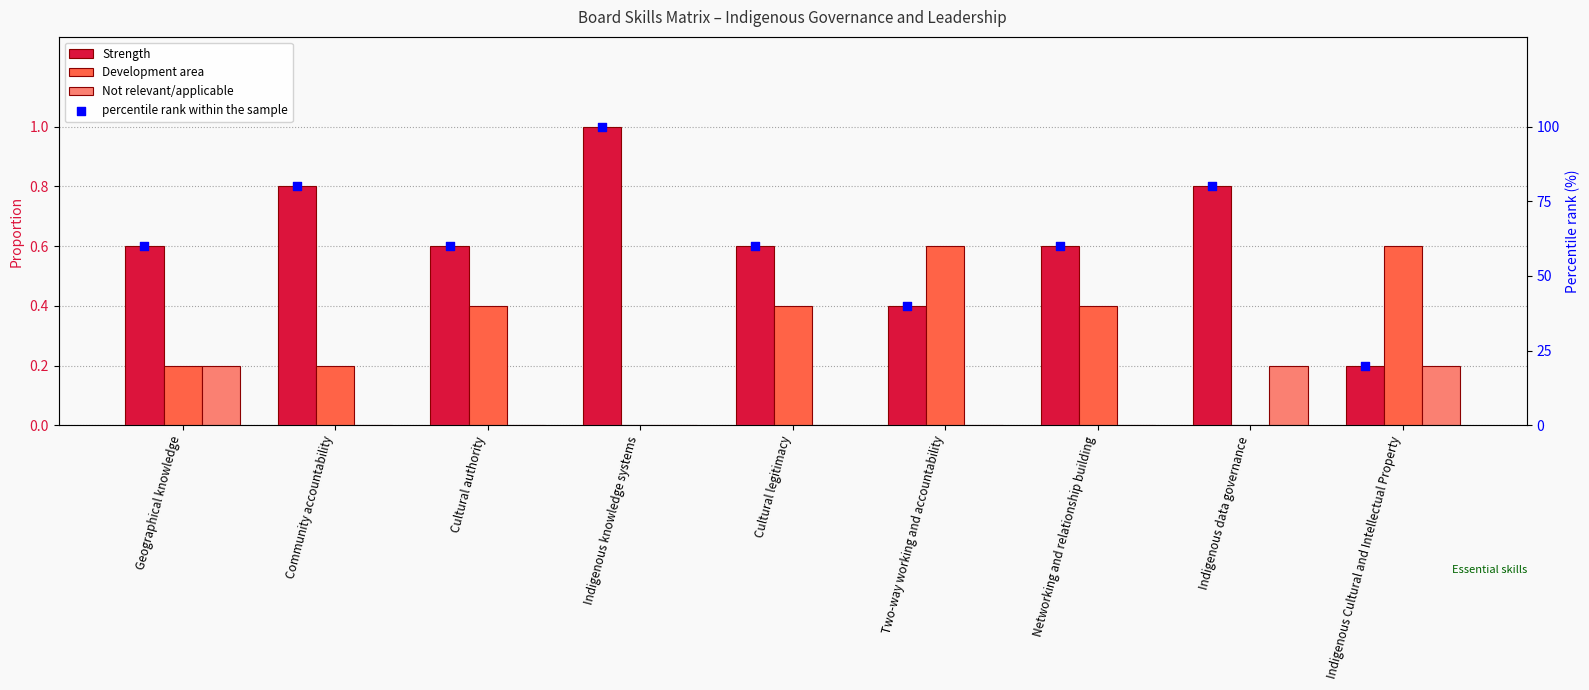

Which series has the widest spread of Y values?

percentile rank within the sample